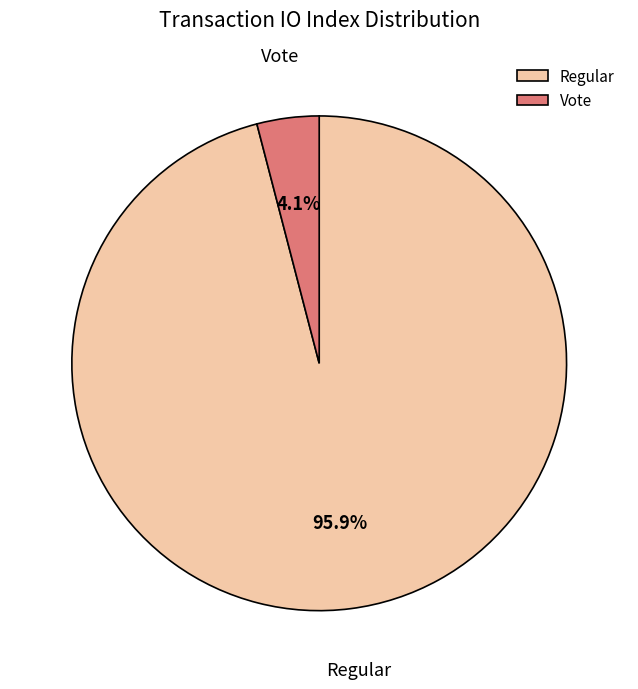

Which category has the smallest portion of the pie?

Vote